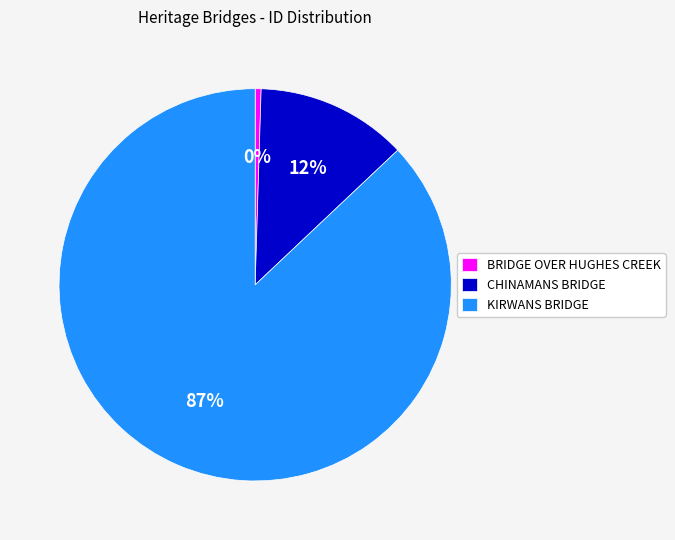

Between BRIDGE OVER HUGHES CREEK and CHINAMANS BRIDGE, which is larger?

CHINAMANS BRIDGE